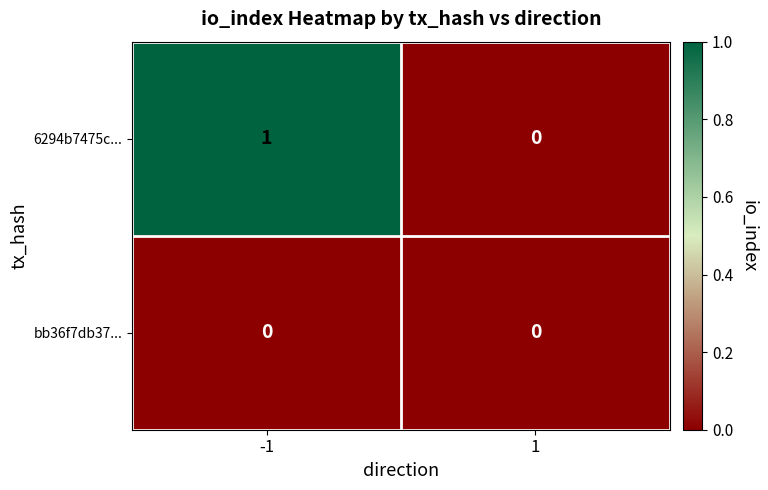

Rank the series by their average value, from highest to lowest.

6294b7475c..., bb36f7db37...